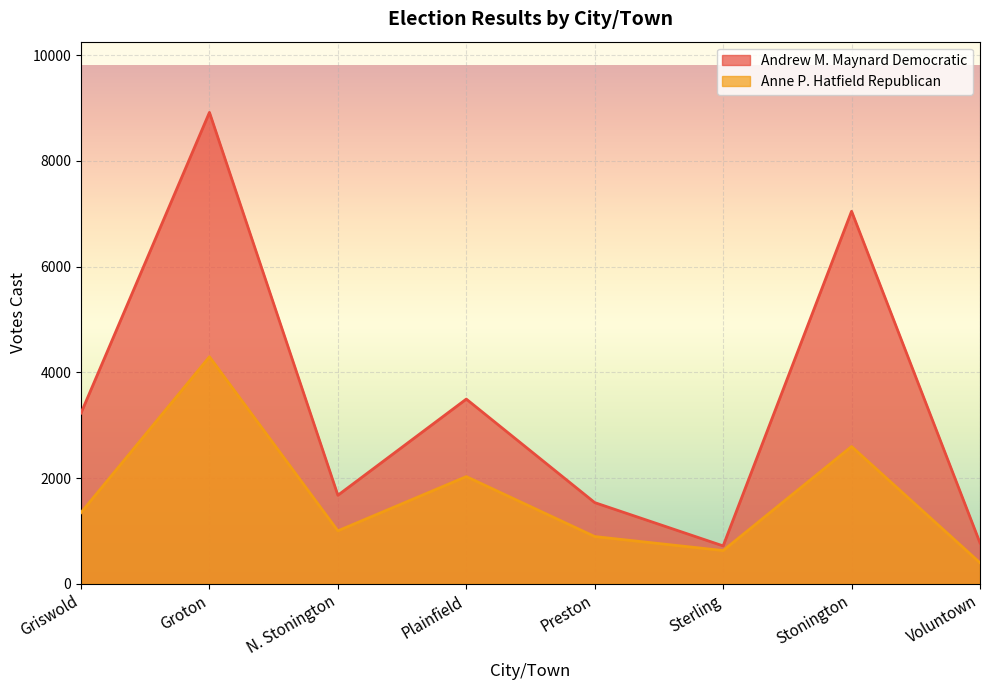

Reading left to right, transcribe all the data shown in this chart.

Andrew M. Maynard Democratic: Griswold=3230	Groton=8917	N. Stonington=1675	Plainfield=3494	Preston=1536	Sterling=717	Stonington=7047	Voluntown=773
Anne P. Hatfield Republican: Griswold=1347	Groton=4294	N. Stonington=1002	Plainfield=2028	Preston=894	Sterling=629	Stonington=2597	Voluntown=398